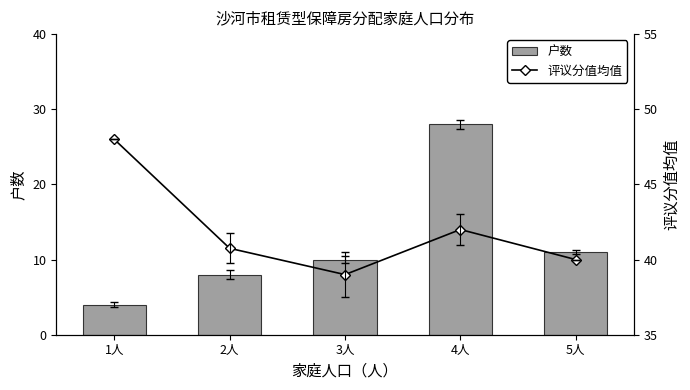

The value of 户数 at 1人 is 1.7. True or false?

False